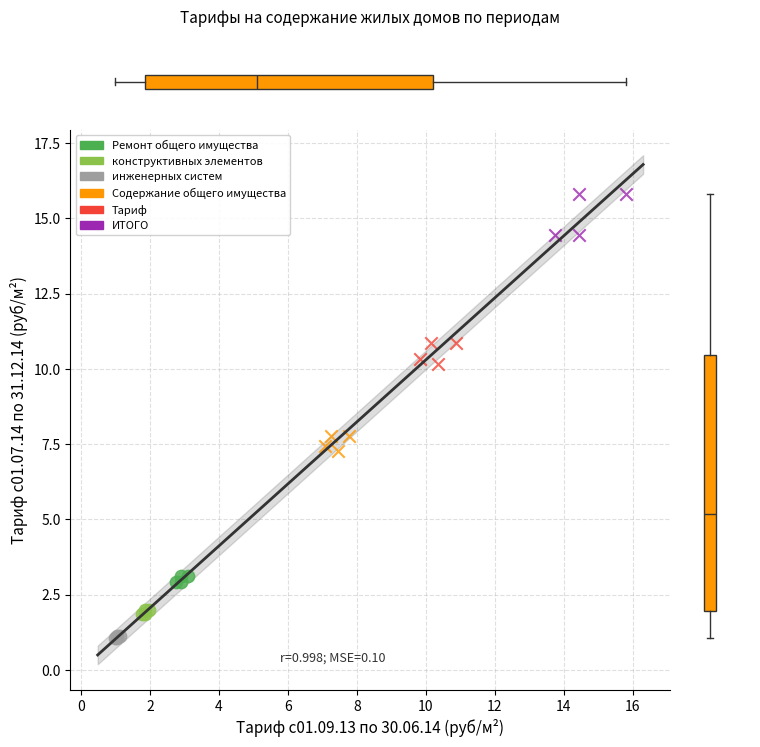

Which series has the largest Y range (max minus min)?

ИТОГО